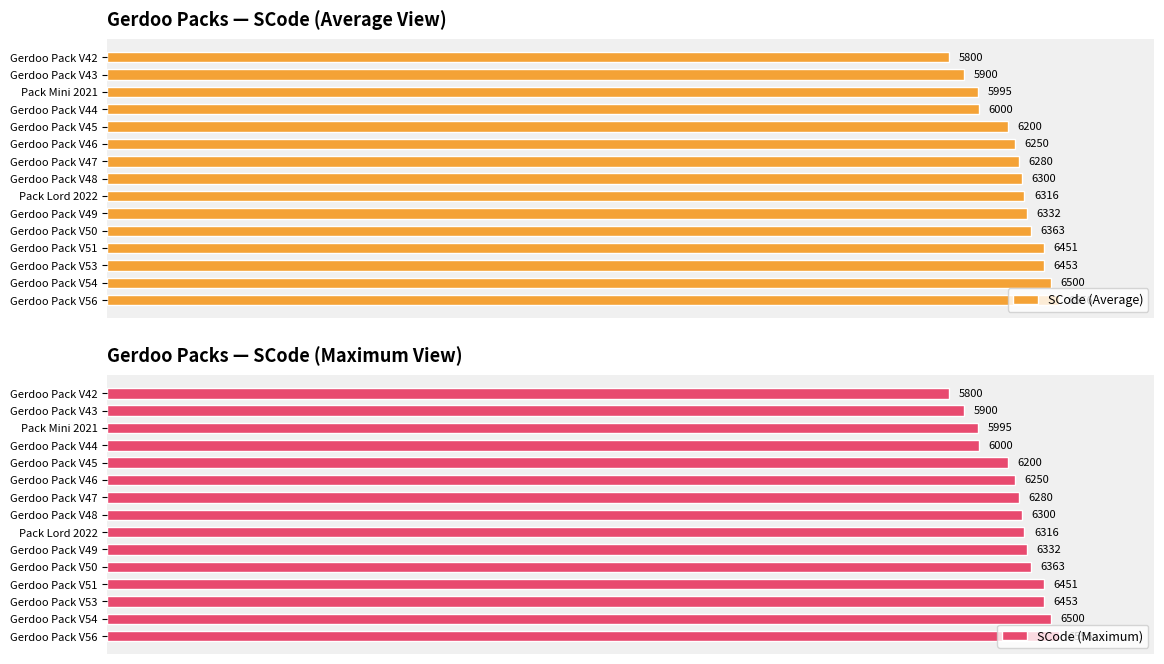

Rank the categories by SCode (Average) value from lowest to highest.

Gerdoo Pack V42, Gerdoo Pack V43, Pack Mini 2021, Gerdoo Pack V44, Gerdoo Pack V45, Gerdoo Pack V46, Gerdoo Pack V47, Gerdoo Pack V48, Pack Lord 2022, Gerdoo Pack V49, Gerdoo Pack V50, Gerdoo Pack V51, Gerdoo Pack V53, Gerdoo Pack V54, Gerdoo Pack V56